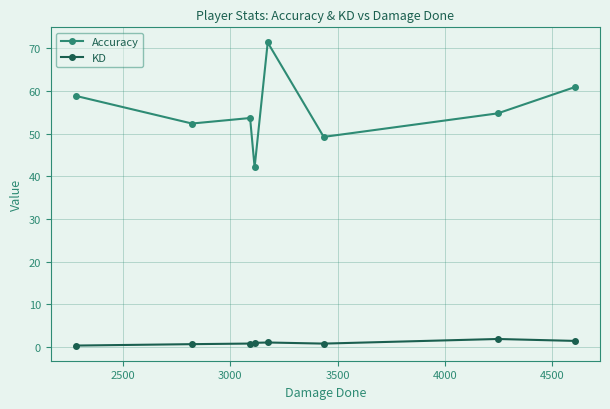

Which series has the widest spread of values?

Accuracy